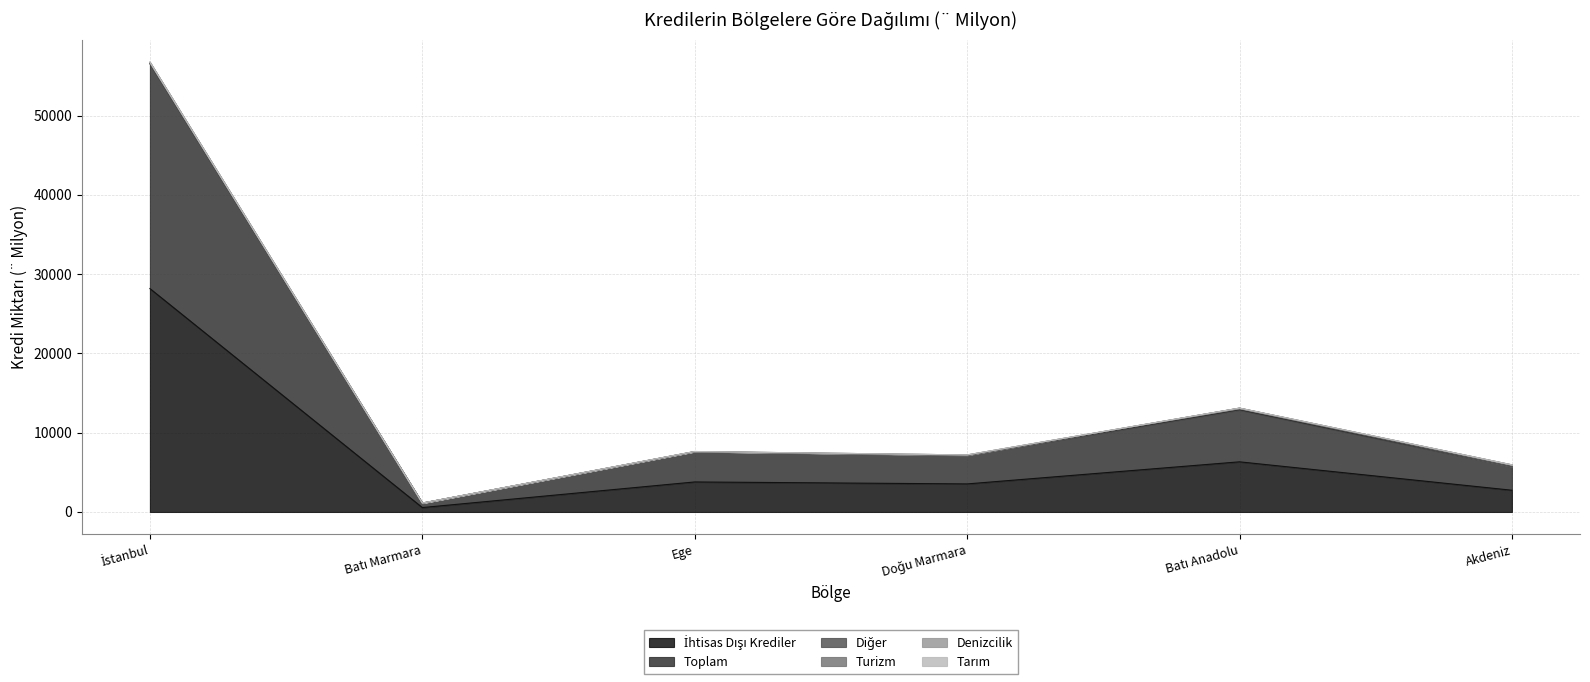

Is the value of İhtisas Dışı Krediler at Batı Marmara greater than the value of Toplam at Akdeniz?

No